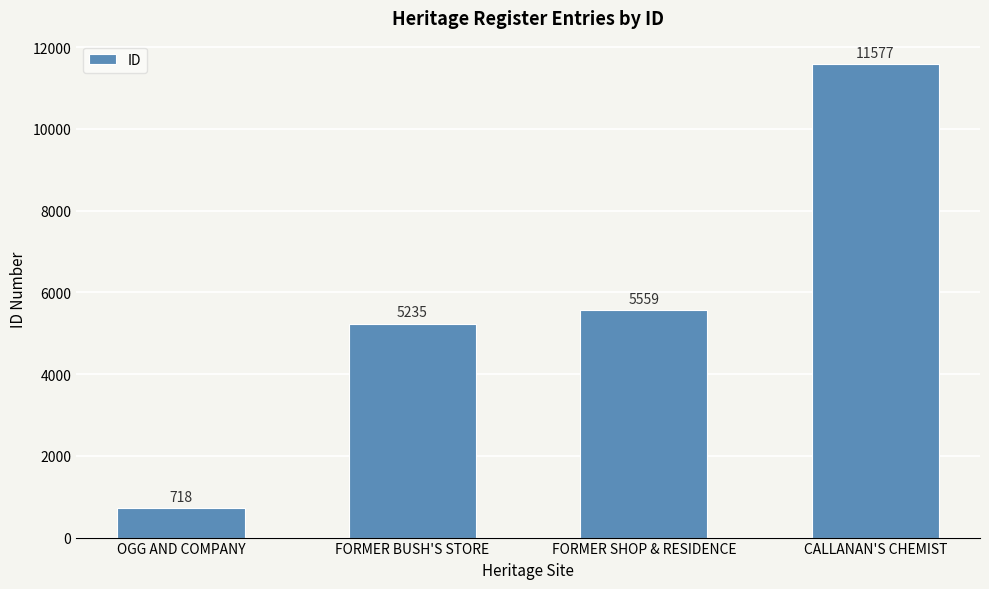

Rank the categories by value from lowest to highest.

OGG AND COMPANY, FORMER BUSH'S STORE, FORMER SHOP & RESIDENCE, CALLANAN'S CHEMIST